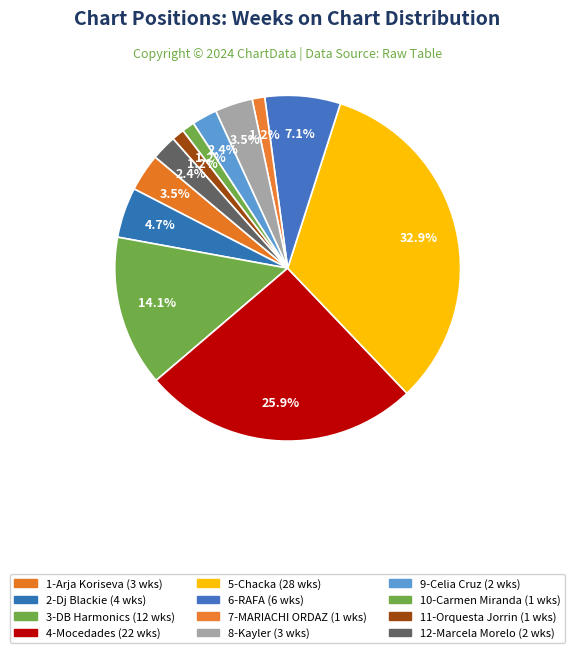

The 7-MARIACHI ORDAZ slice represents 1% of the pie. True or false?

True